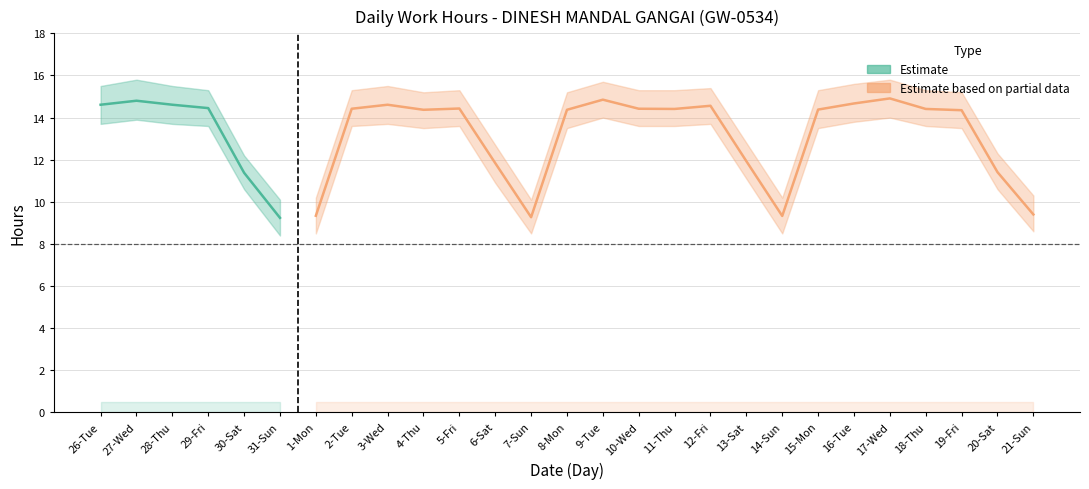

What is the greatest value displayed?

14.9